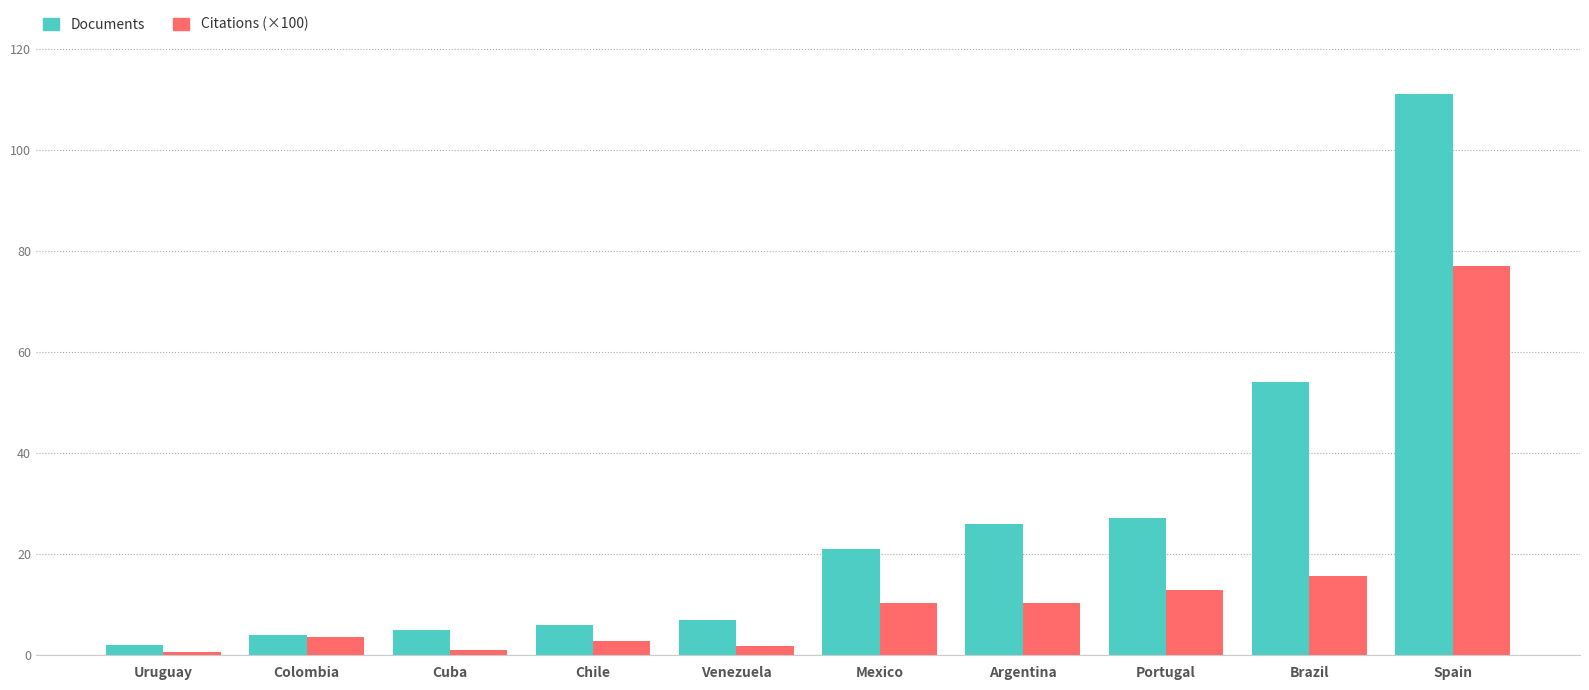

Is the value of Documents at Colombia greater than the value of Citations (×100) at Uruguay?

Yes